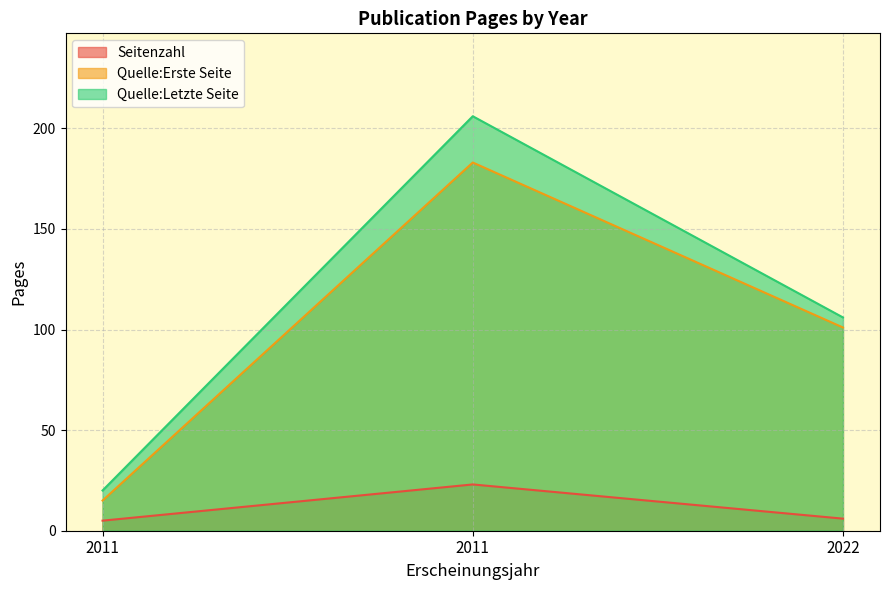

How many lines are shown in the chart?

3